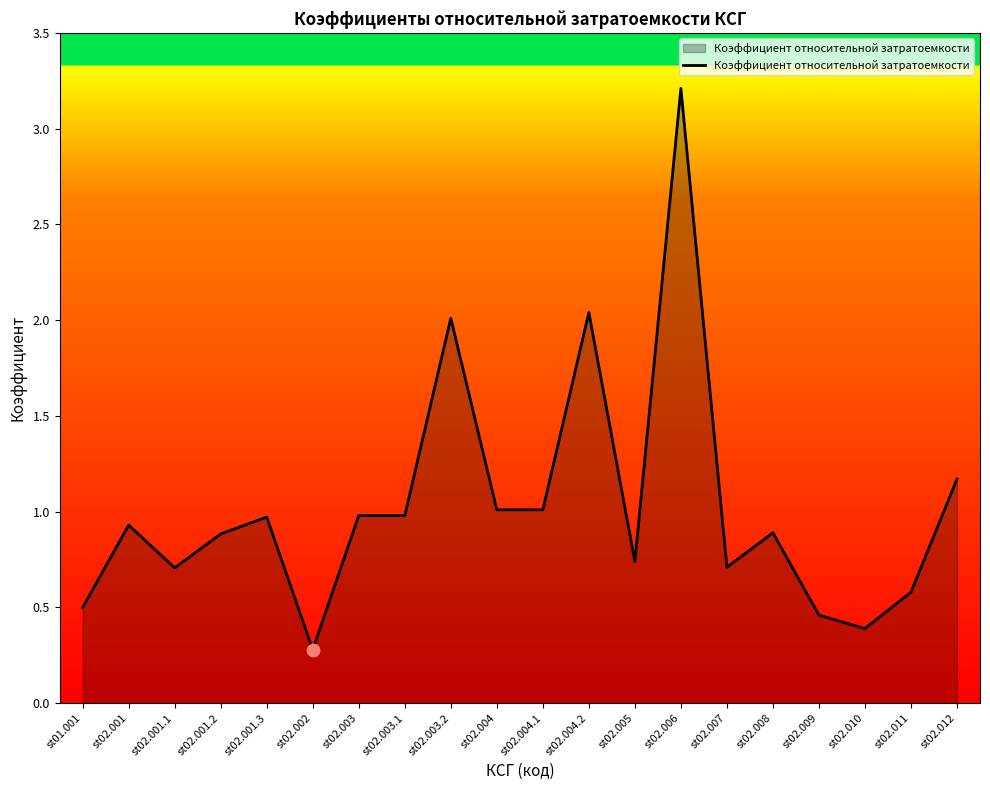

Which has a higher value, st02.004.1 or st02.009?

st02.004.1